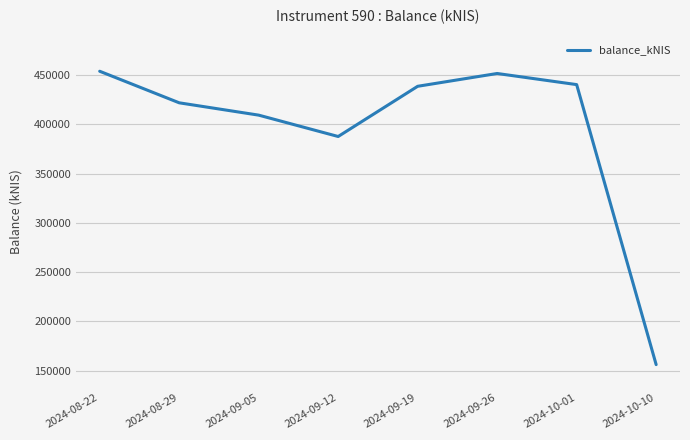

The chart shows a value of 180621.9 at 2024-09-26. True or false?

False